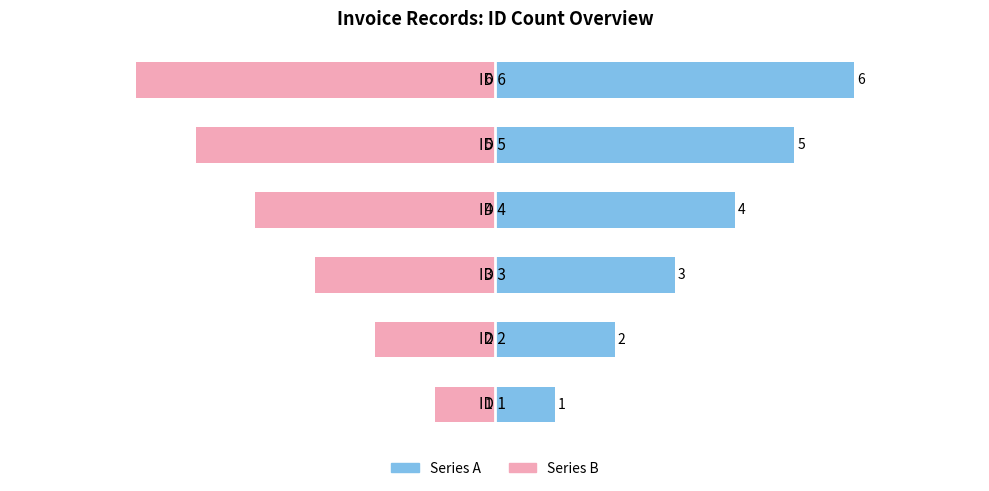

Is it true that Series B equals -4 at 2?

False